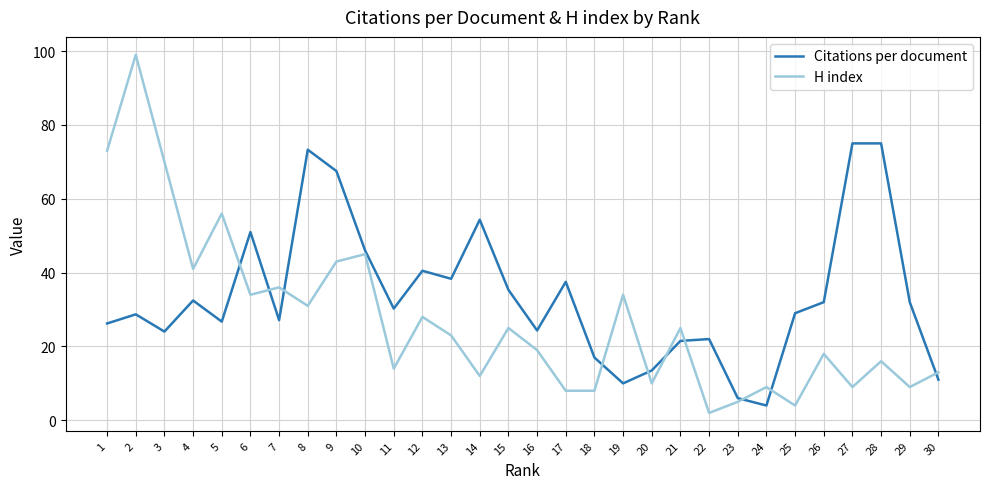

Is the value of Citations per document at 9 greater than the value of H index at 25?

Yes